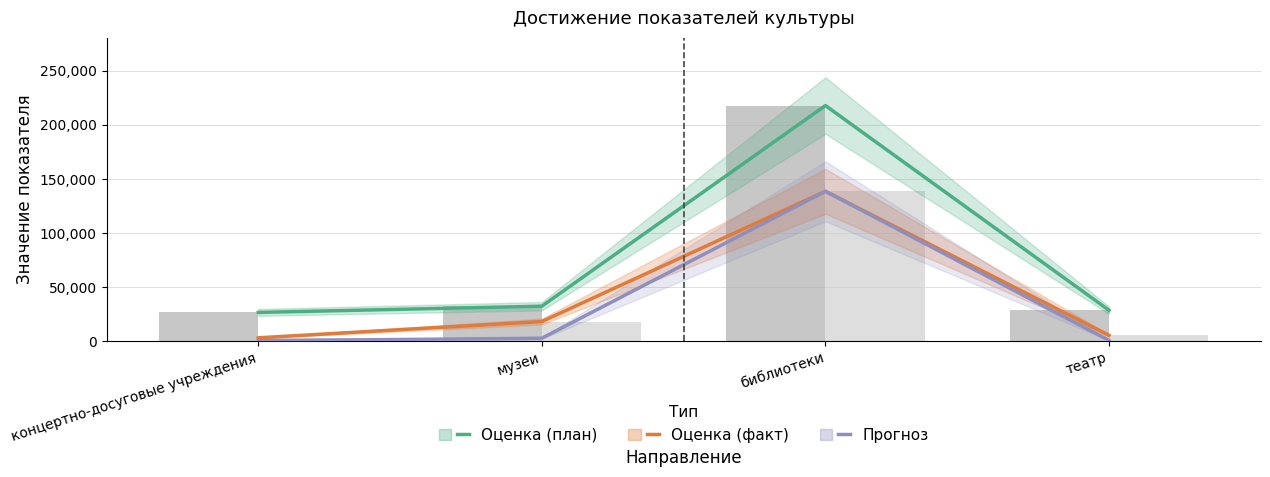

What is the total value across all series at библиотеки?

851208.0